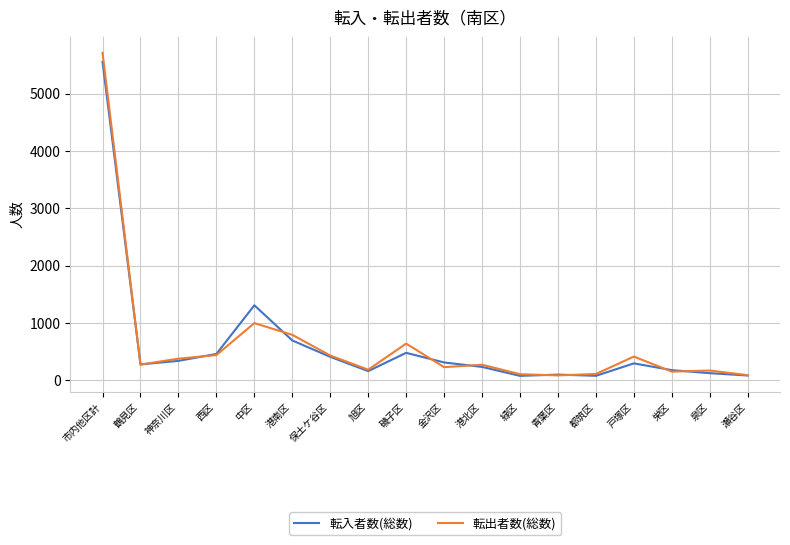

Which series has the widest spread of values?

転出者数(総数)